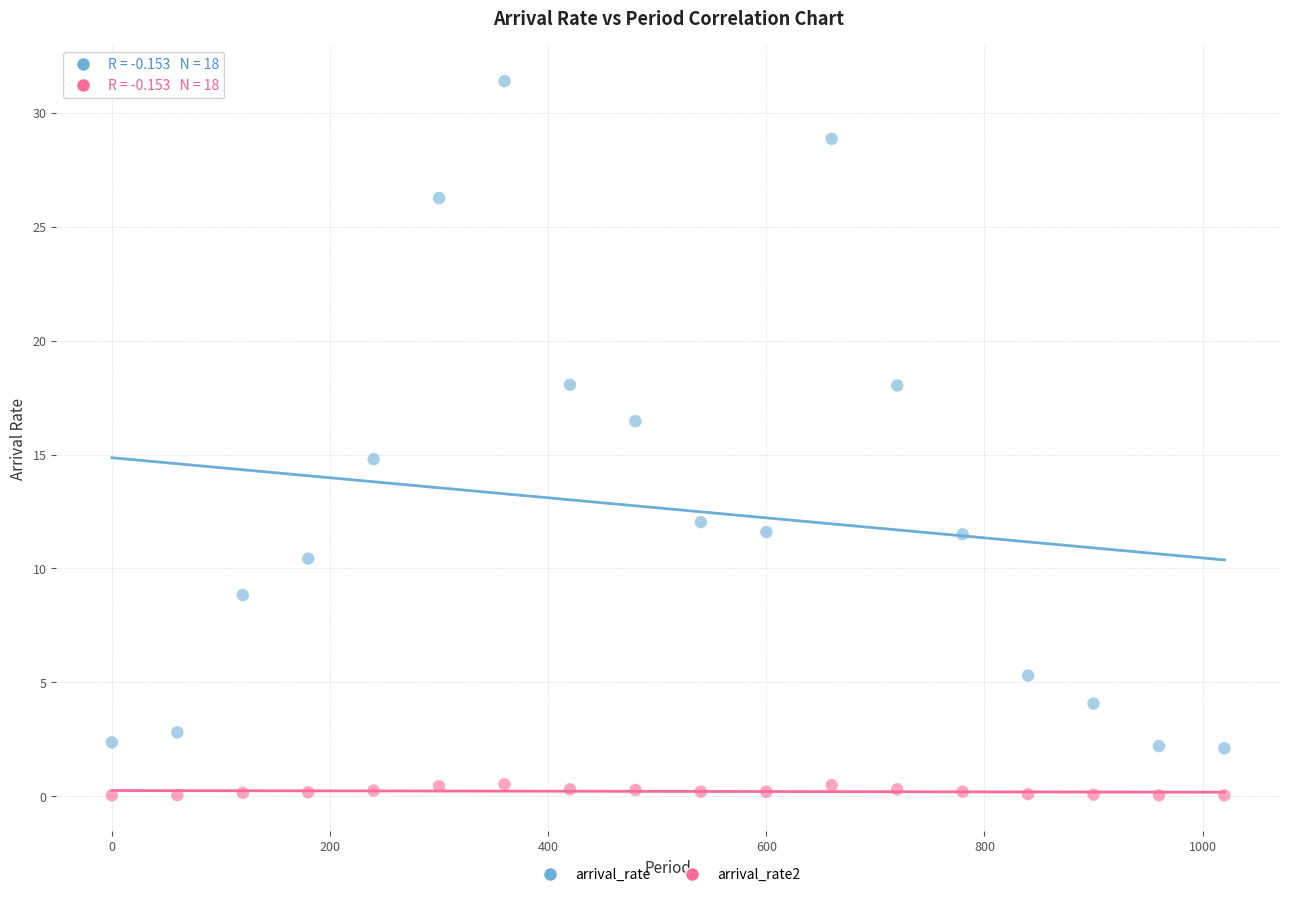

Across all data points, what is the range of Y values (max minus min)?

31.4